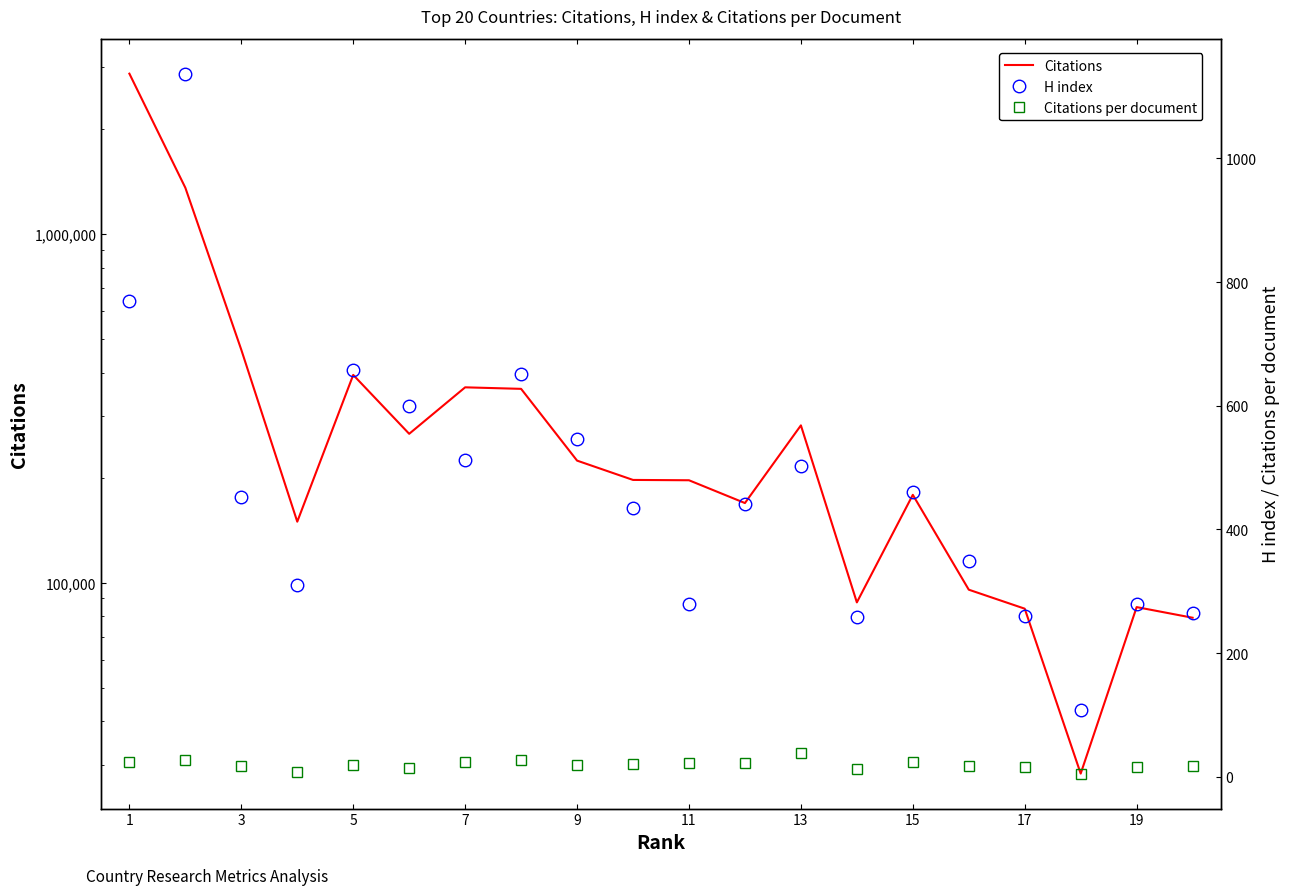

How many values in the Citations per document series are below 19?

10